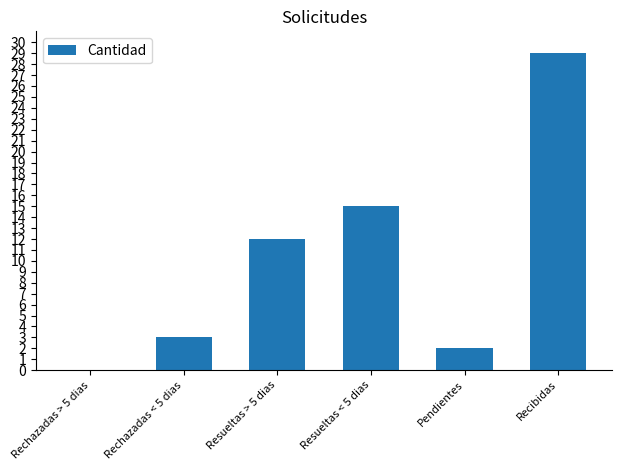

Reading left to right, what are all the values shown in this chart?

0	3	12	15	2	29